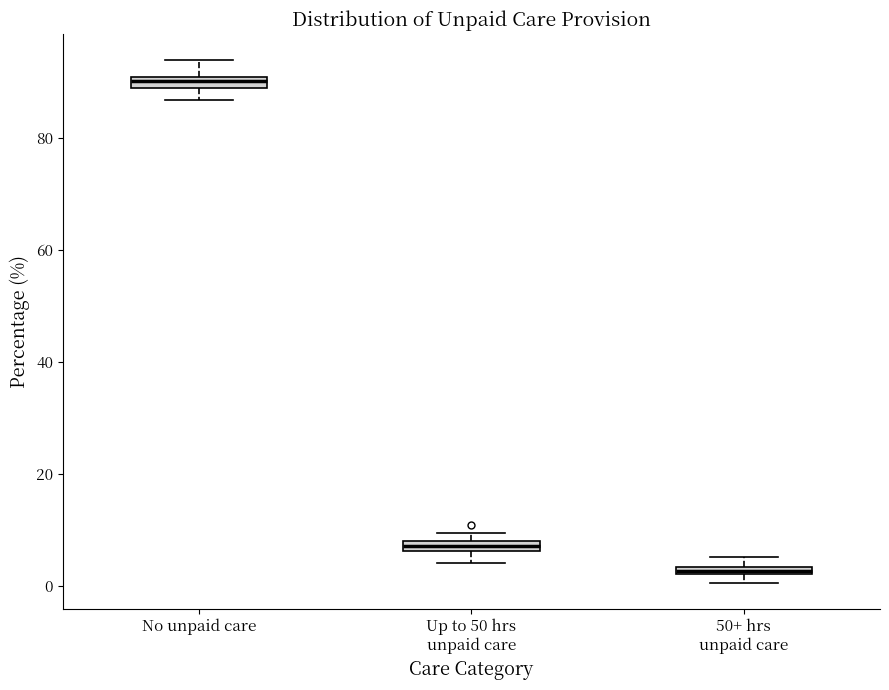

Where is the upper edge of the box for Up to 50 hrs unpaid care on the y-axis? The values are not printed on the chart, so give them approximately, as read against the axis.

8